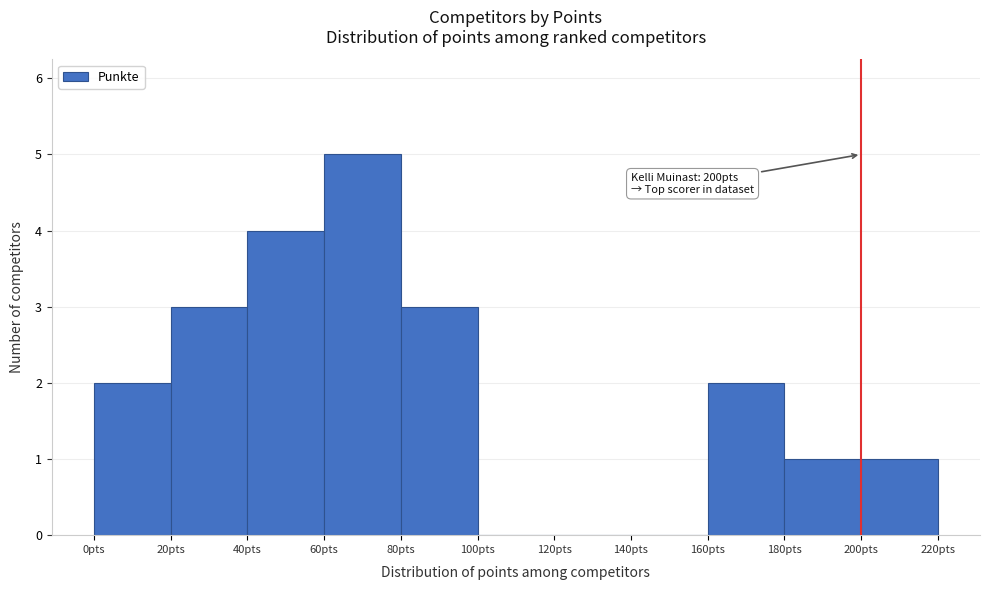

Which range on the x-axis has the tallest bar?

60 to 80